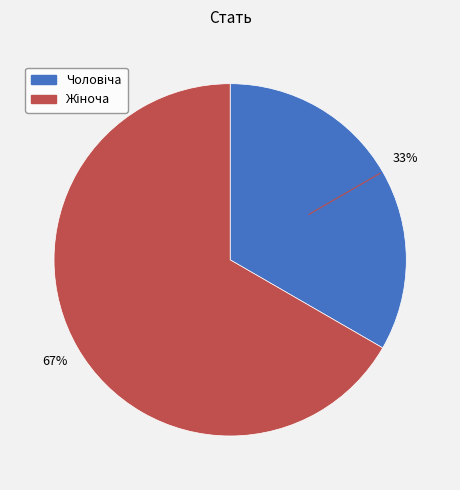

Is there any slice that represents more than half of the pie?

Yes